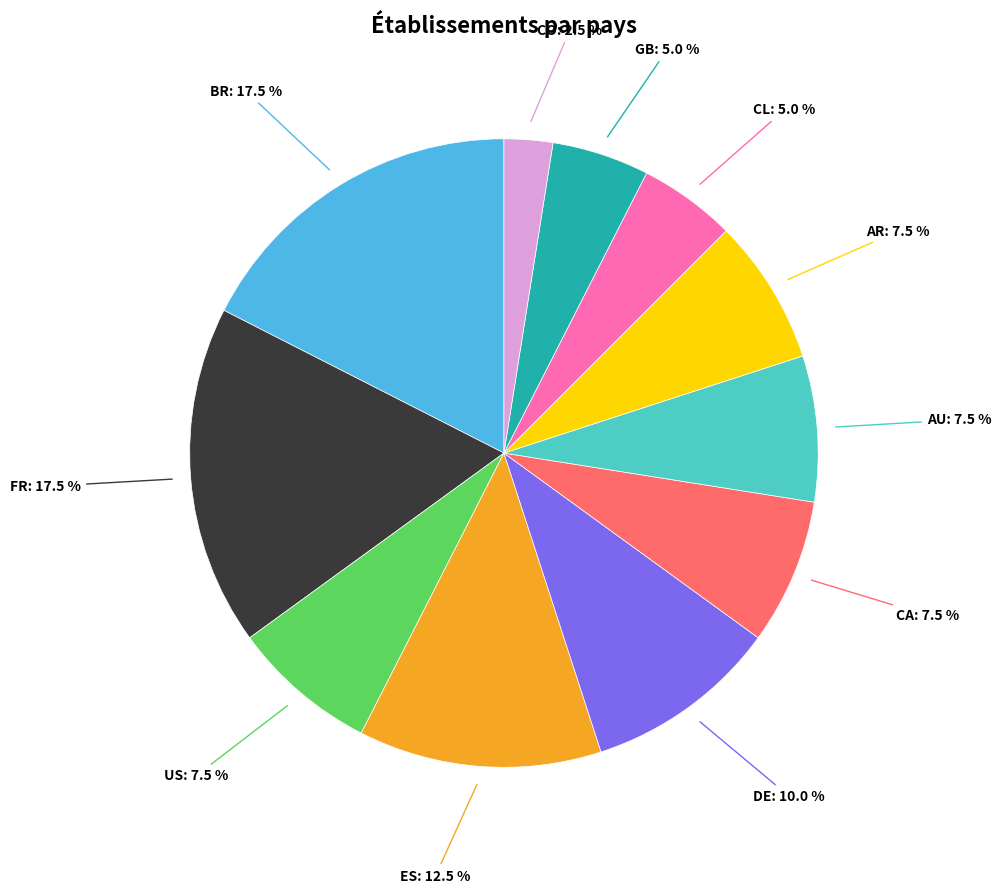

Does any single category account for the majority?

No